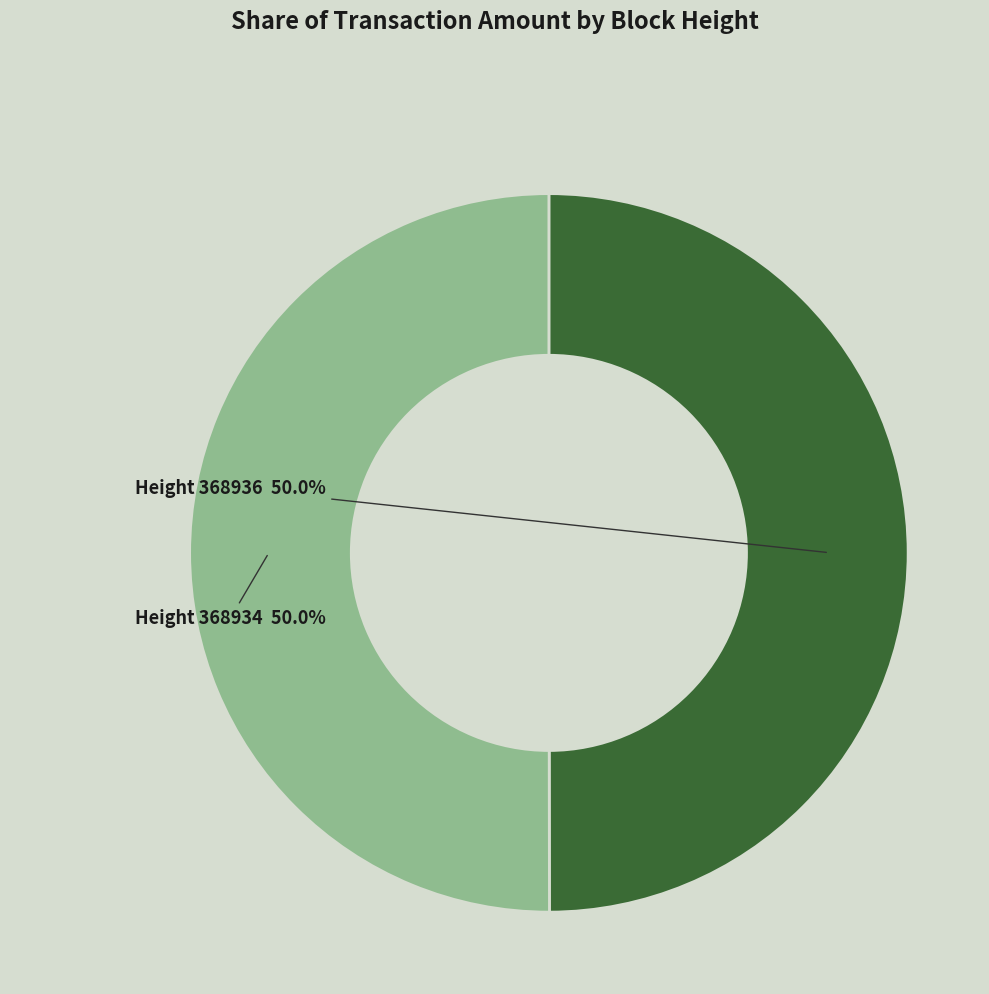

What percentage is NOT represented by Height 368934?

50.0%